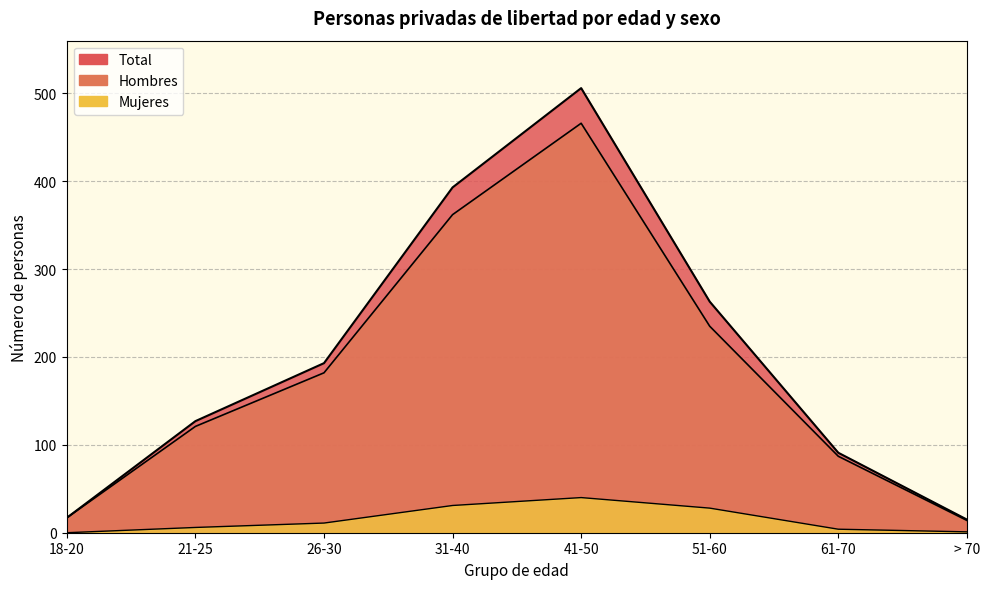

List the series in order of their peak value, lowest first.

Mujeres, Hombres, Total